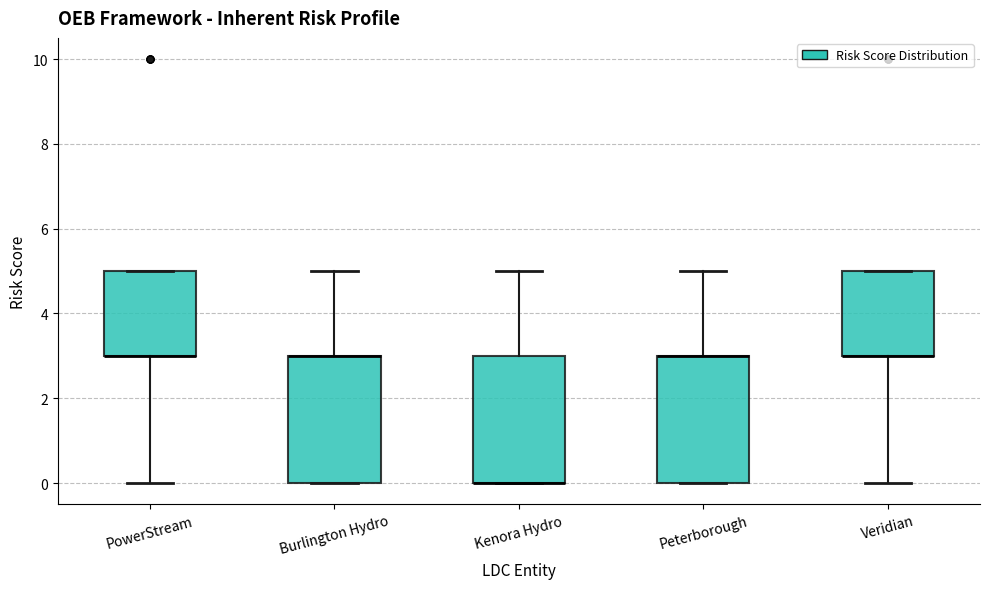

Reading left to right, read every box against the y-axis: the position of its median line, the range the box covers, and the ends of its whiskers. The values are not printed on the chart, so give them approximately, as read against the axis.

PowerStream: median 3 (drawn on the box's lower edge), box 3 to 5, whiskers 0 to 5
Burlington Hydro: median 3 (drawn on the box's upper edge), box 0 to 3, whiskers 0 to 5
Kenora Hydro: median 0 (drawn on the box's lower edge), box 0 to 3, whiskers 0 to 5
Peterborough: median 3 (drawn on the box's upper edge), box 0 to 3, whiskers 0 to 5
Veridian: median 3 (drawn on the box's lower edge), box 3 to 5, whiskers 0 to 5